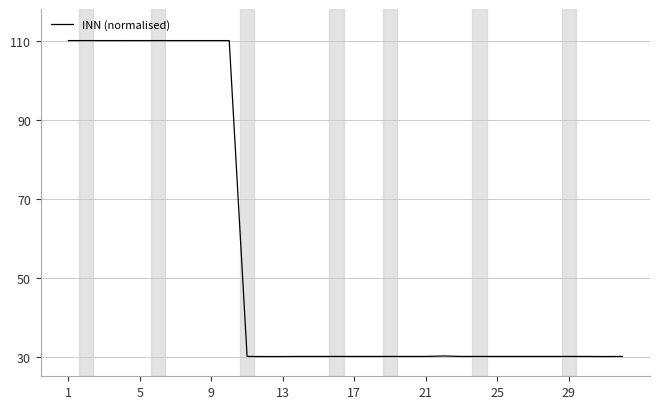

What is the smallest value displayed?

30.0